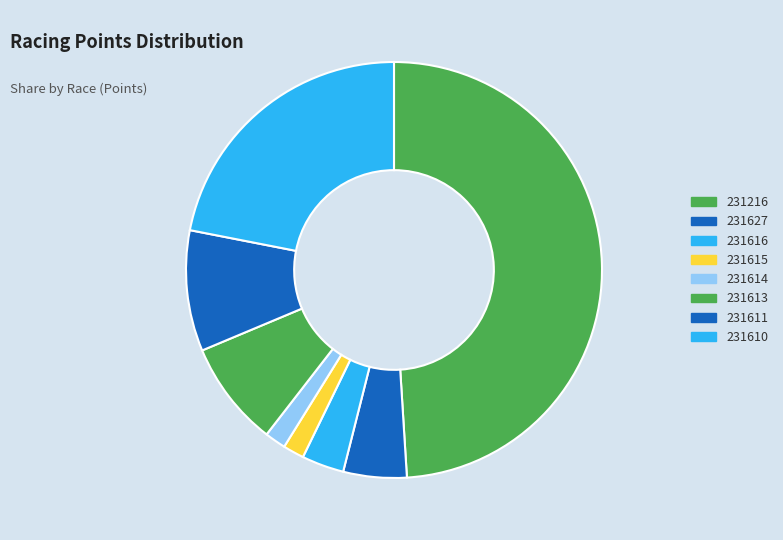

How many slices are in this pie chart?

8